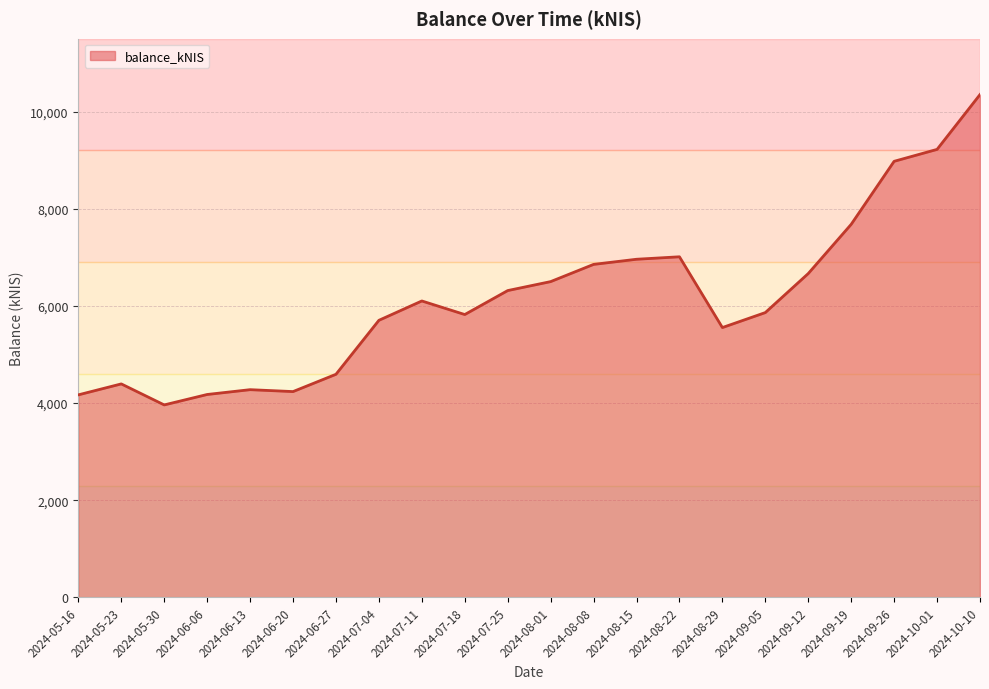

How many lines are shown in the chart?

1